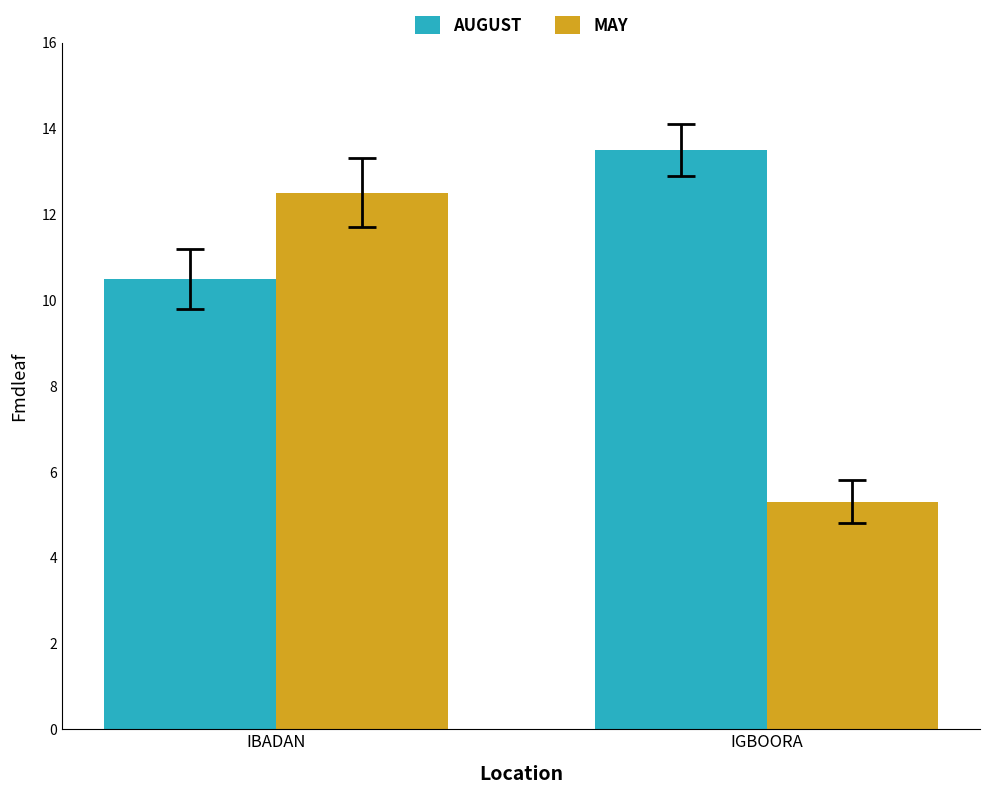

What is the average value of the MAY series?

8.9